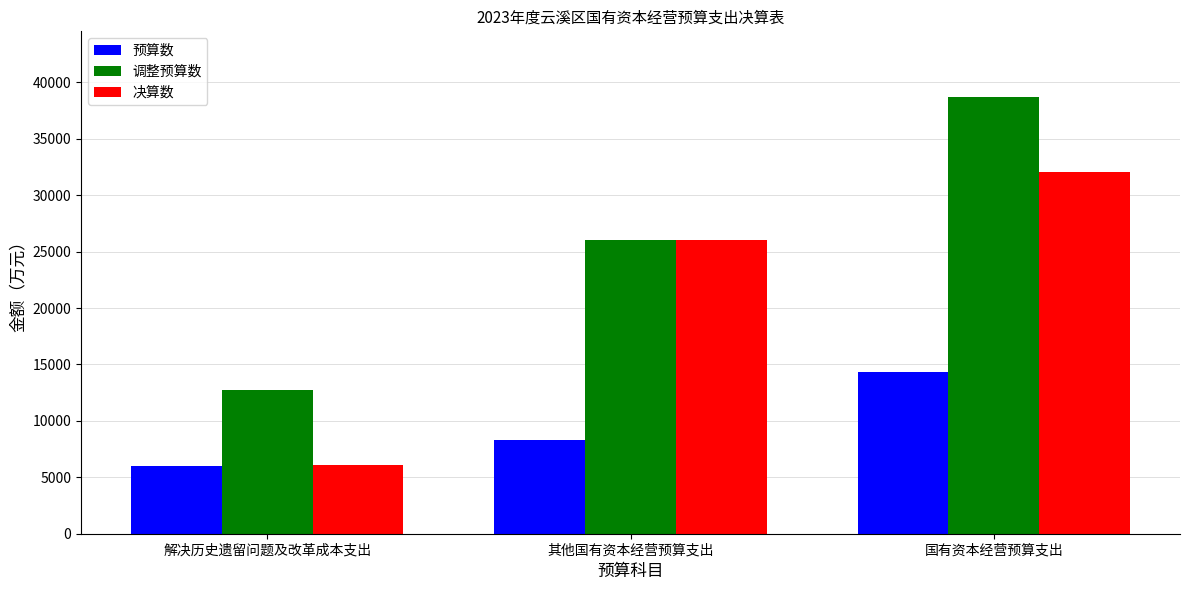

What is the minimum value for 预算数?

6035